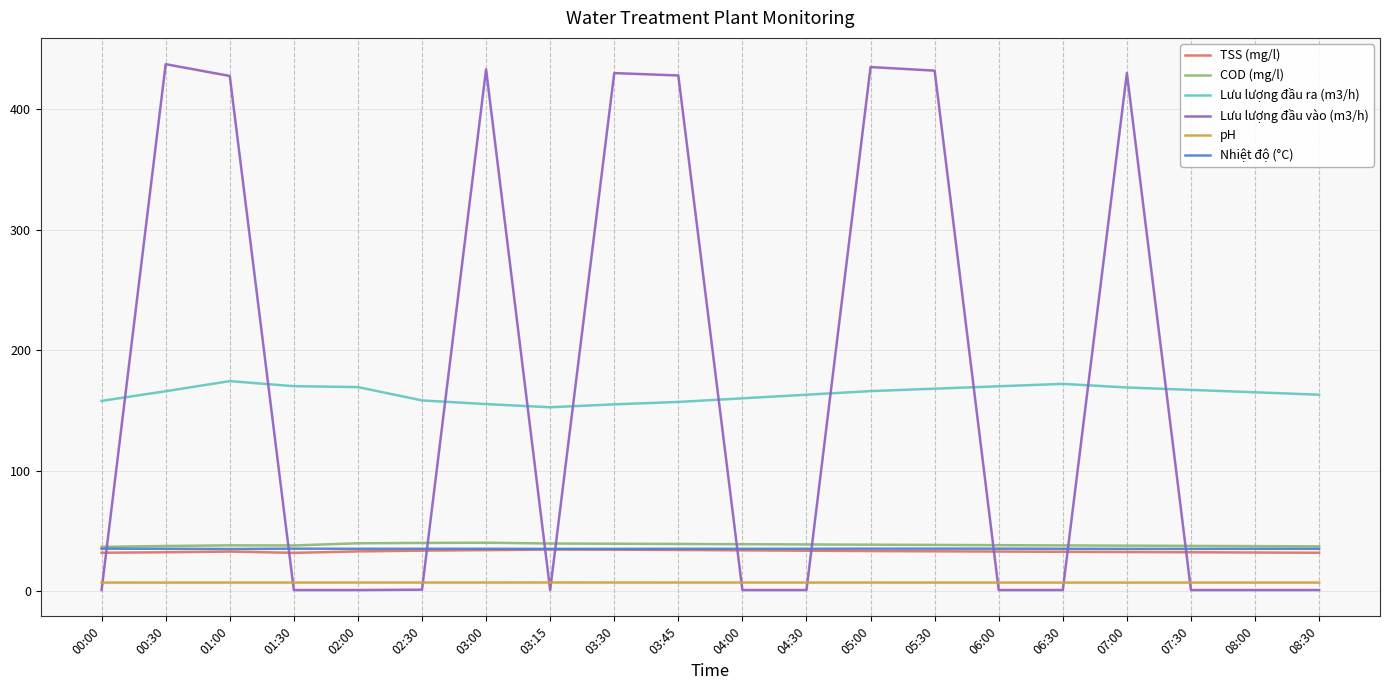

Is the value of TSS (mg/l) at 03:15 greater than the value of Lưu lượng đầu ra (m3/h) at 08:30?

No